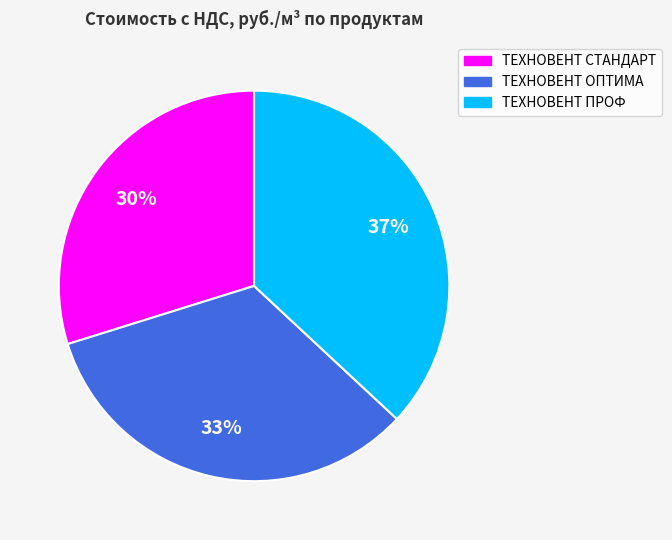

To the nearest percent, what percentage of the pie is ТЕХНОВЕНТ СТАНДАРТ?

30%